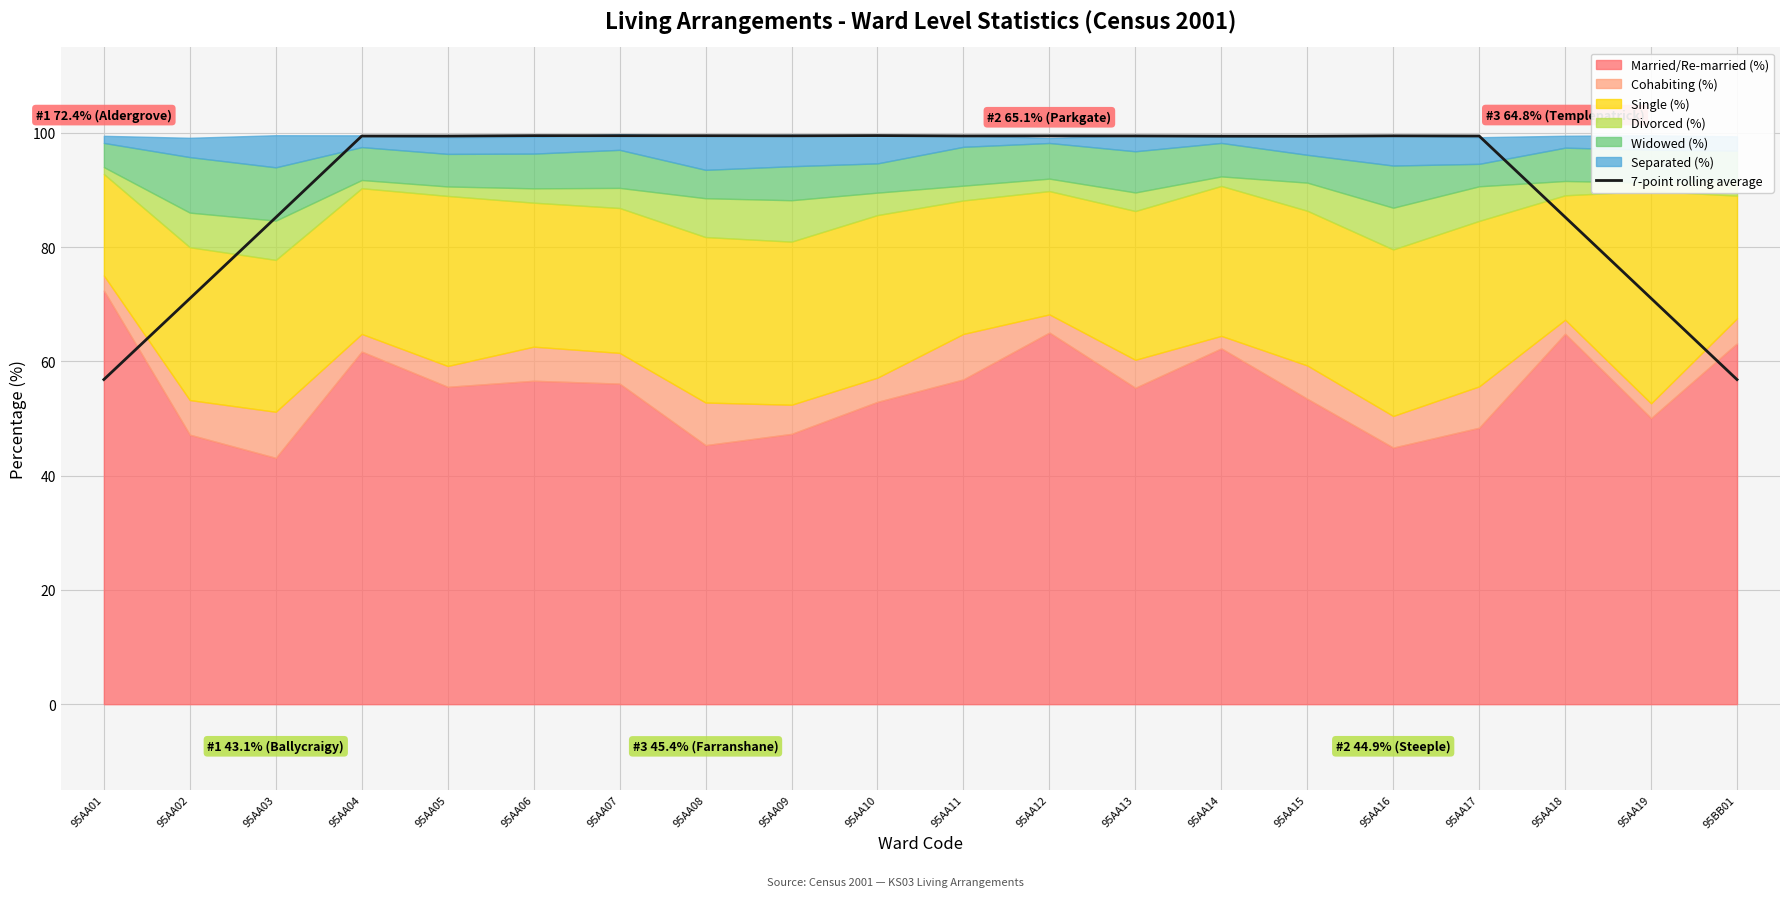

Reading right to left, extract all data points from this chart.

56.8	71.1	85.3	99.5	99.5	99.4	99.4	99.5	99.5	99.5	99.5	99.5	99.5	99.5	99.5	99.5	99.5	85.2	71.0	56.8